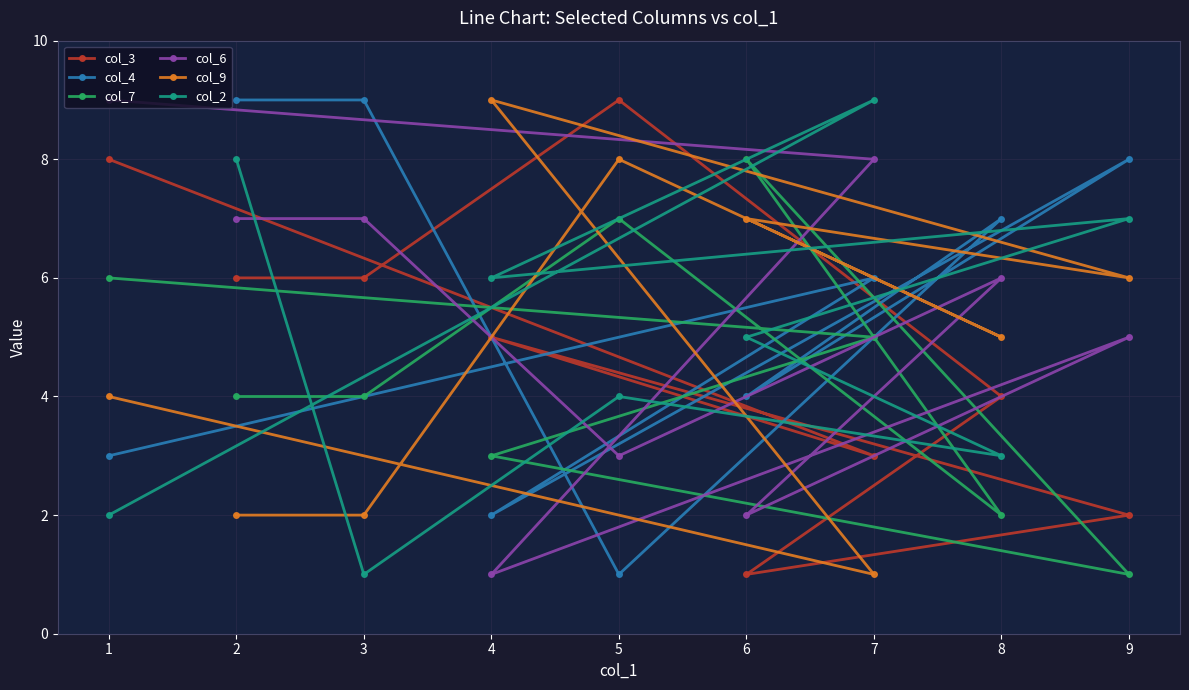

What is the sum of the col_6 values at 6 and 9?

7